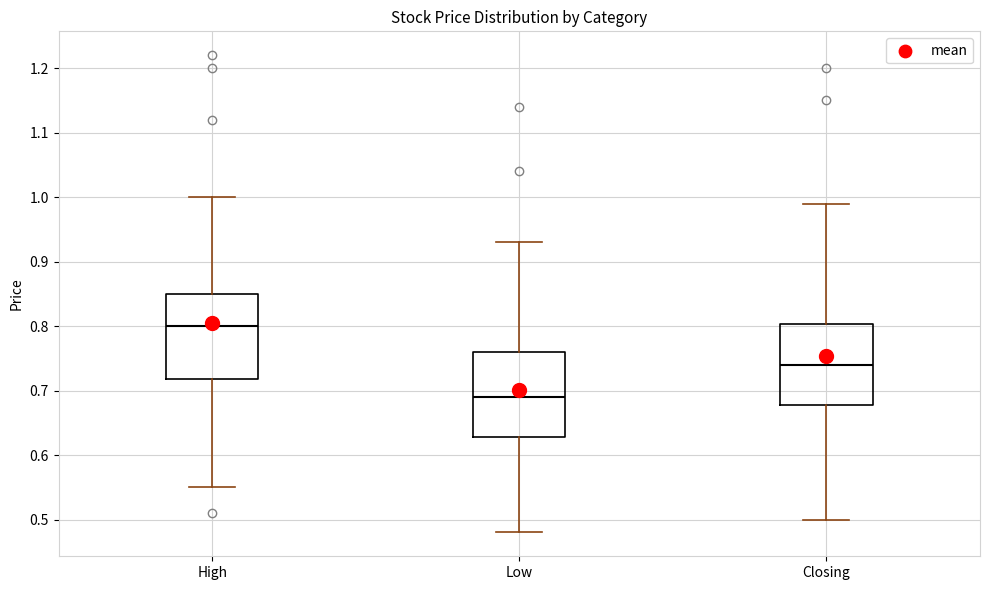

Where is the upper edge of the box for Closing on the y-axis? The values are not printed on the chart, so give them approximately, as read against the axis.

0.80